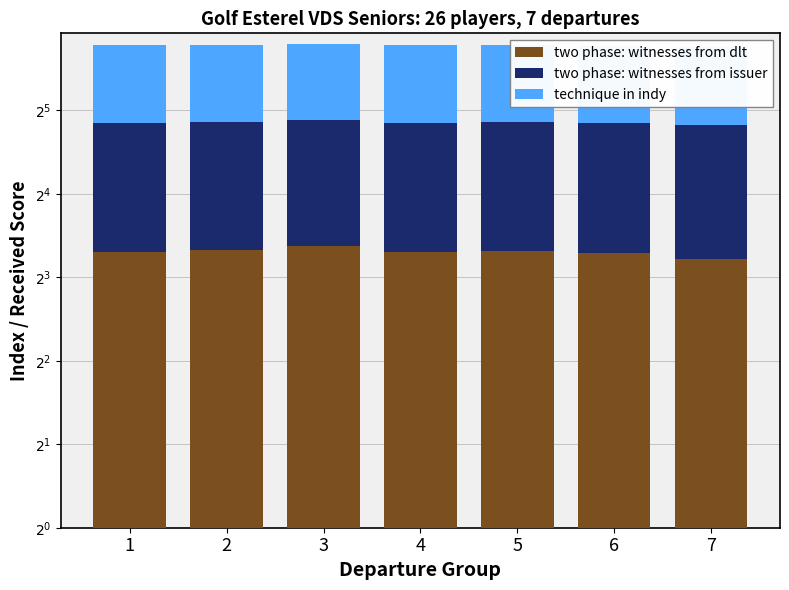

At which label is two phase: witnesses from dlt closest to 9?

7